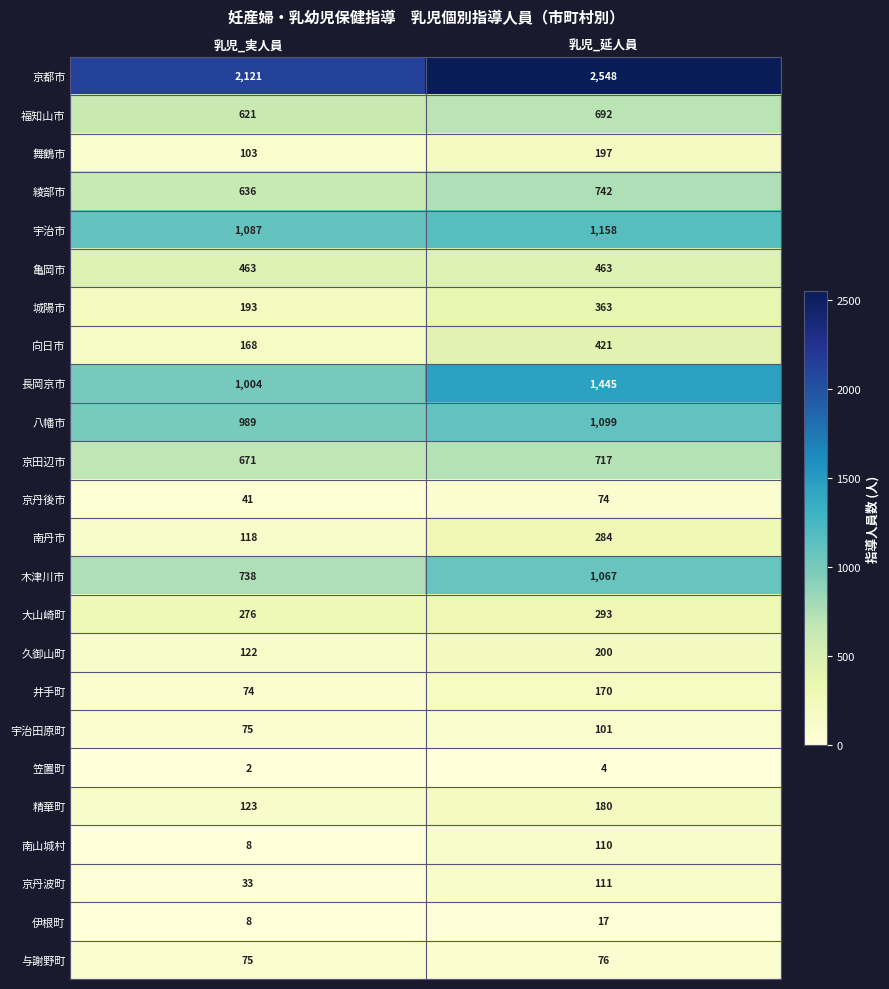

The 井手町 series shows 256 at 乳児_延人員. True or false?

False